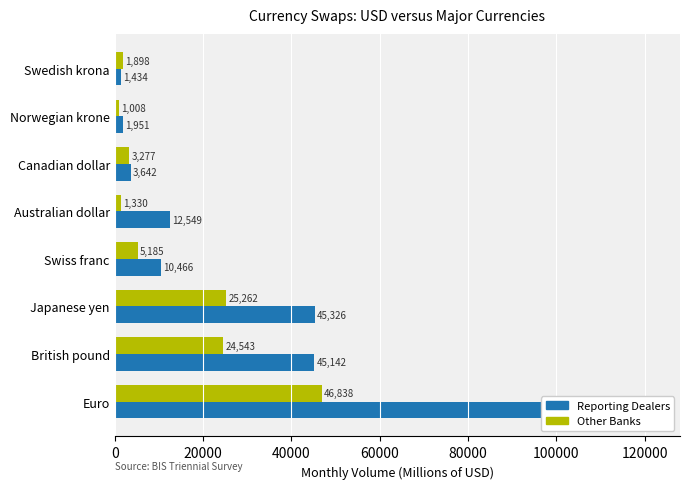

Between Japanese yen and British pound, which is larger?

Japanese yen